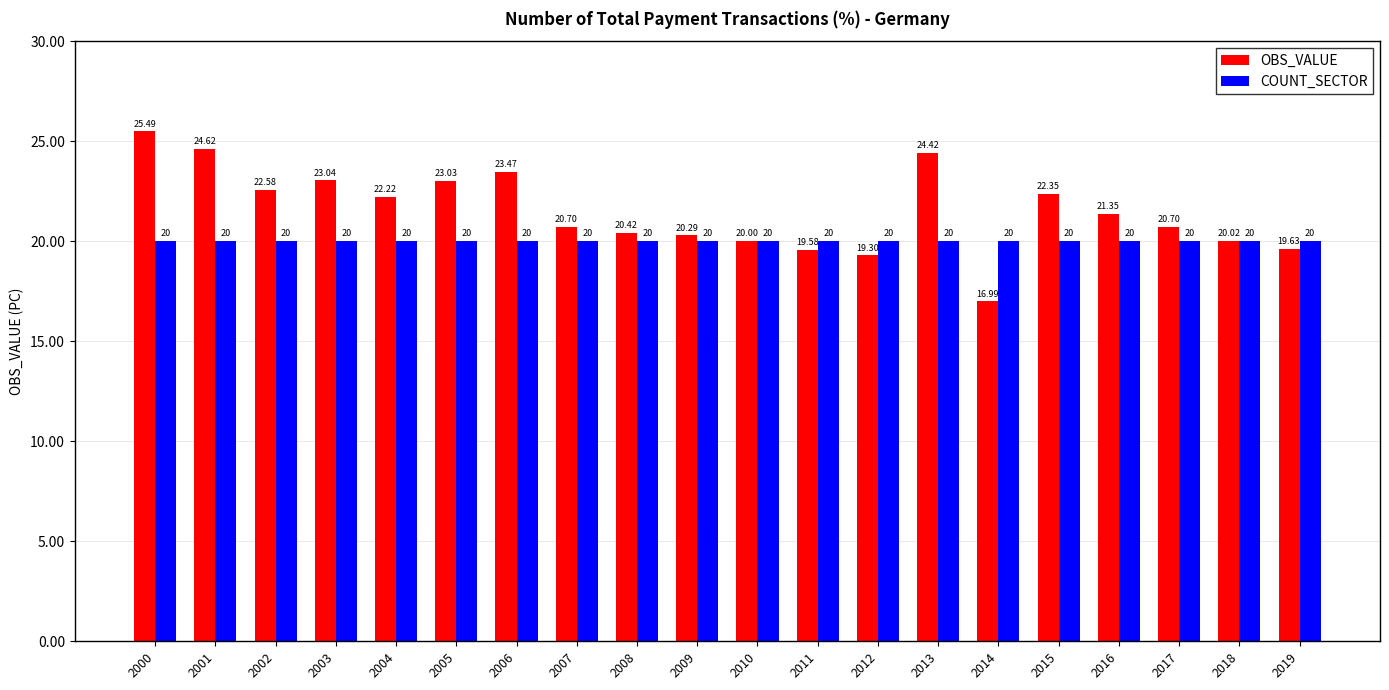

The value of OBS_VALUE at 2005 is 23.0. True or false?

True